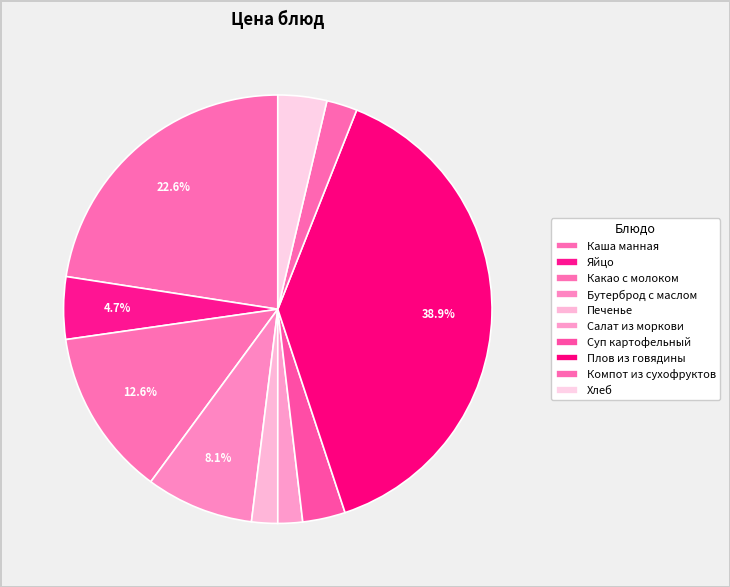

Count the number of slices in the pie.

10